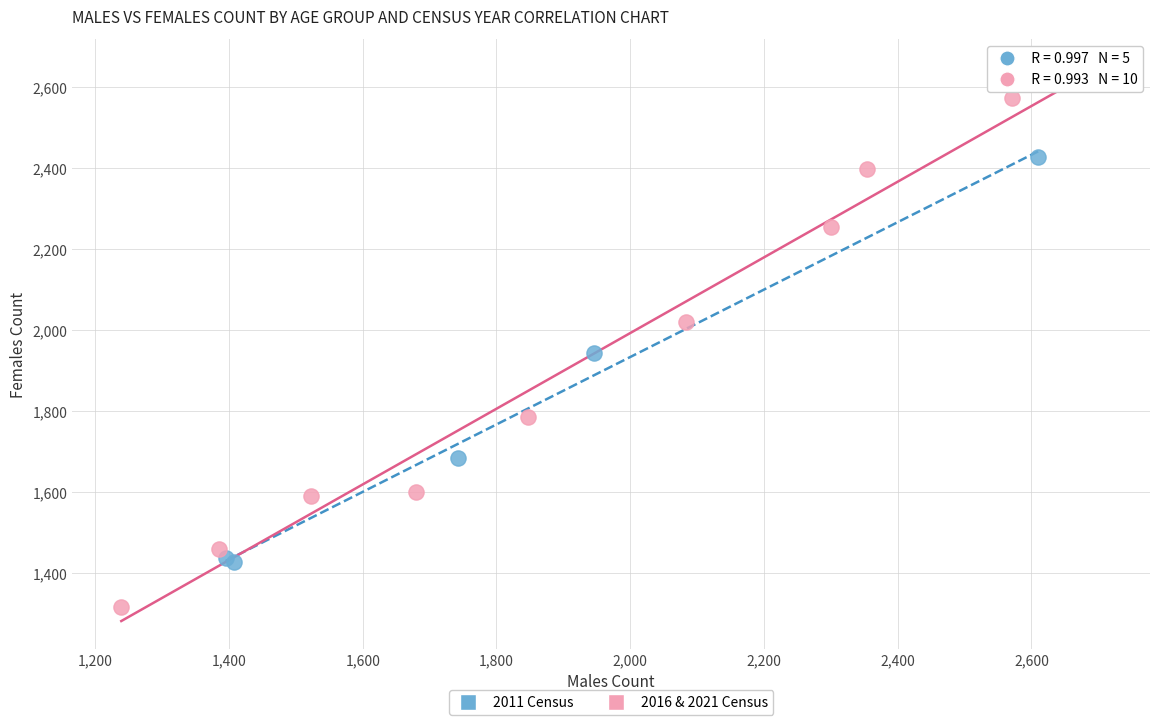

Which series reaches the minimum Y coordinate?

2016 & 2021 Census